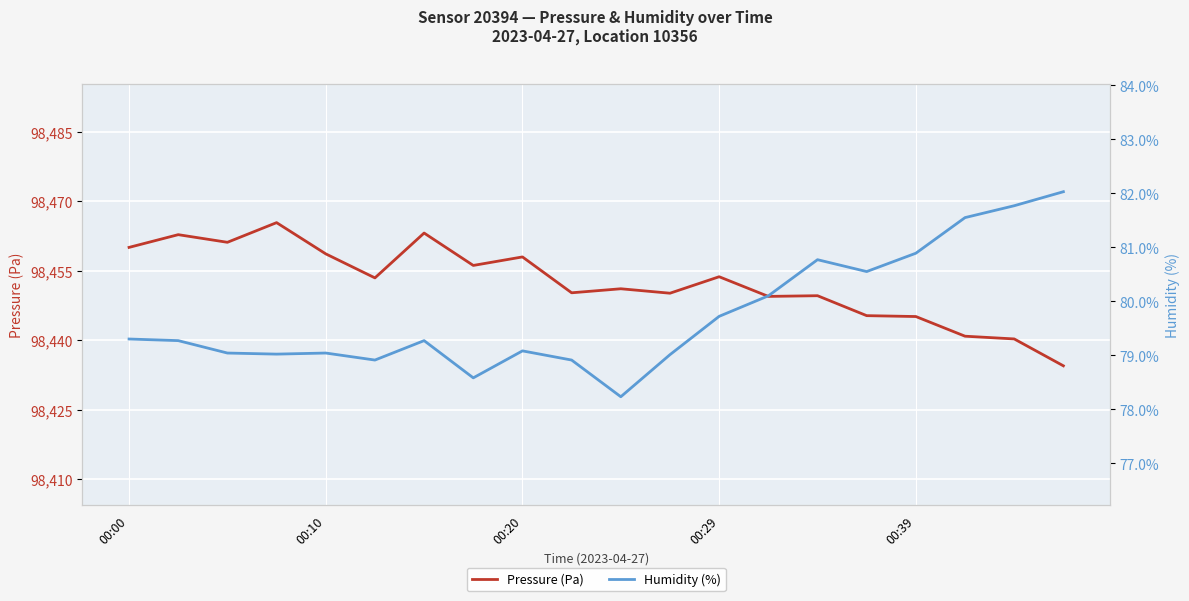

In Humidity (%), how many points are higher than both neighbors (excluding endpoints)?

4